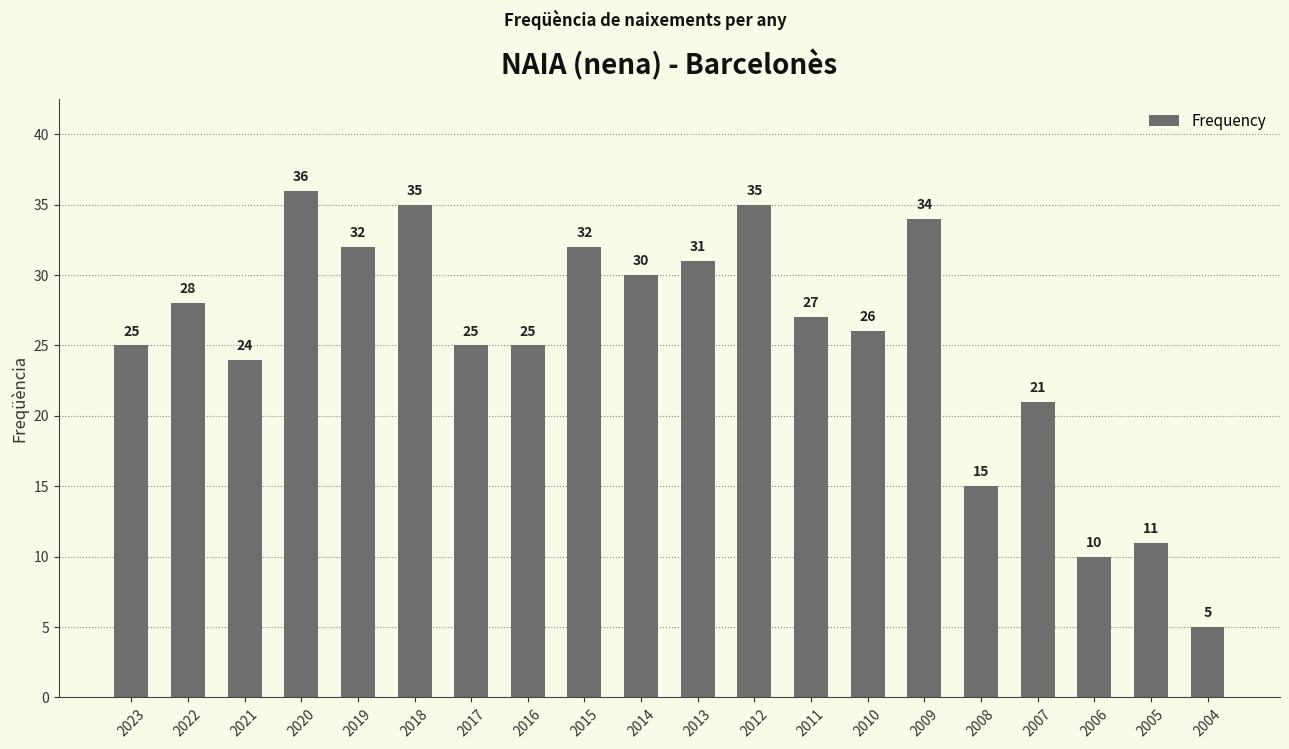

At which label does the data first exceed 27?

2022